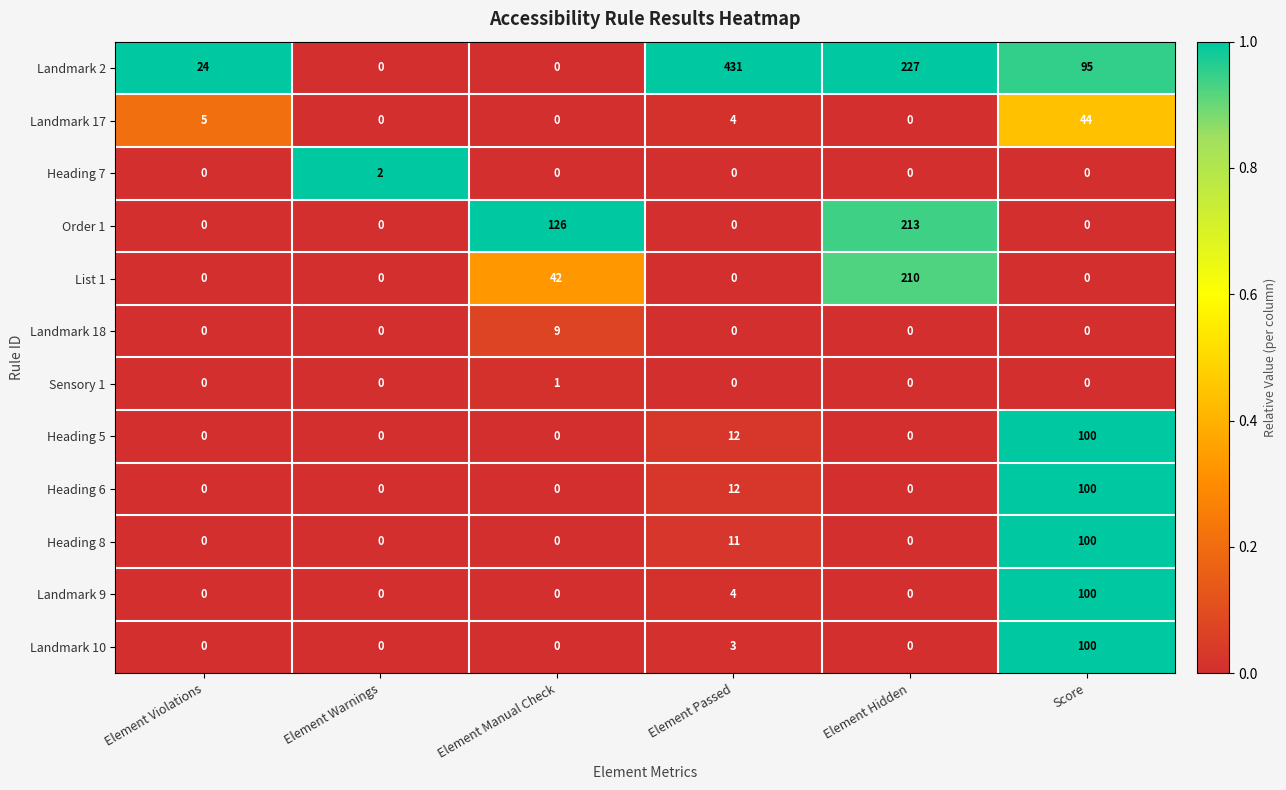

The Landmark 10 series shows -57 at Element Hidden. True or false?

False